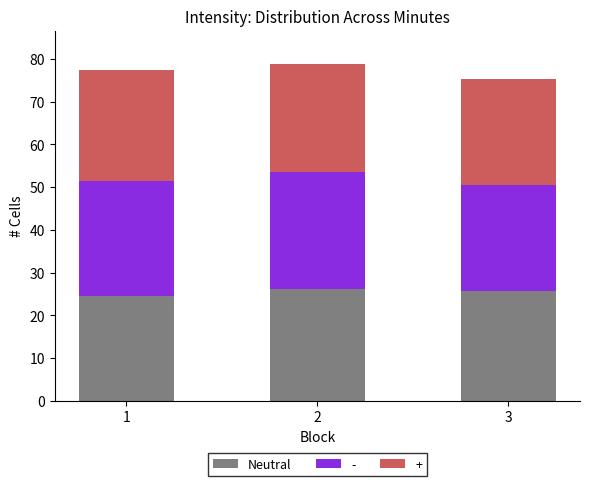

The Neutral series shows 44.9 at 3. True or false?

False